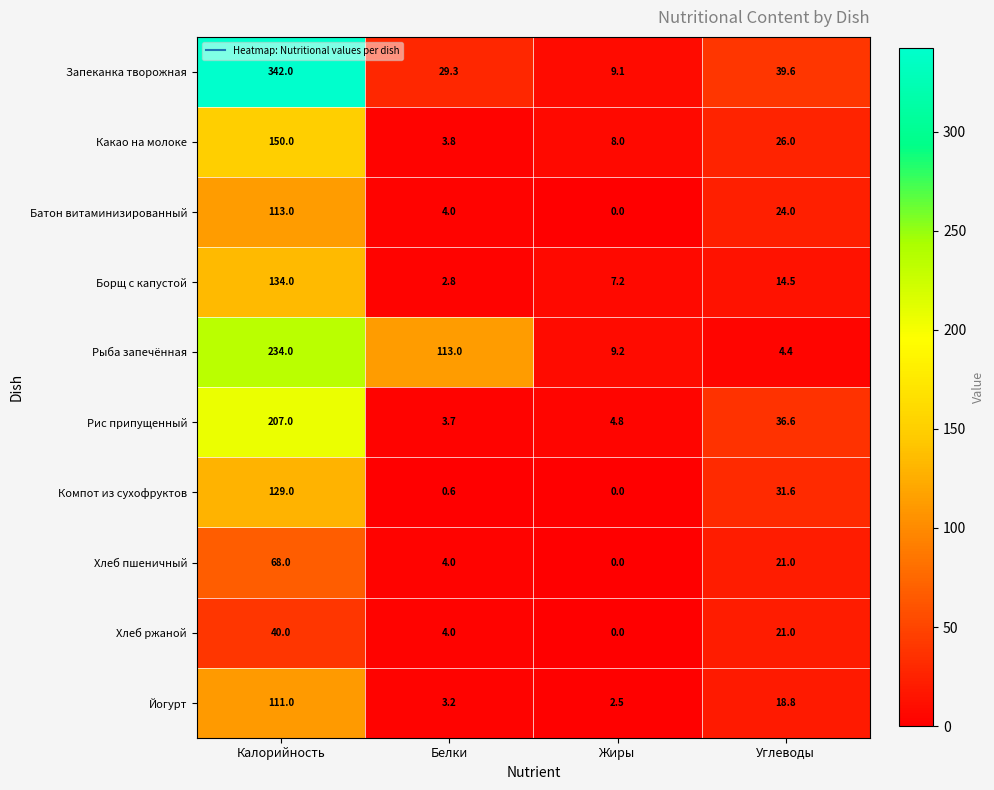

How many series are shown in this chart?

10